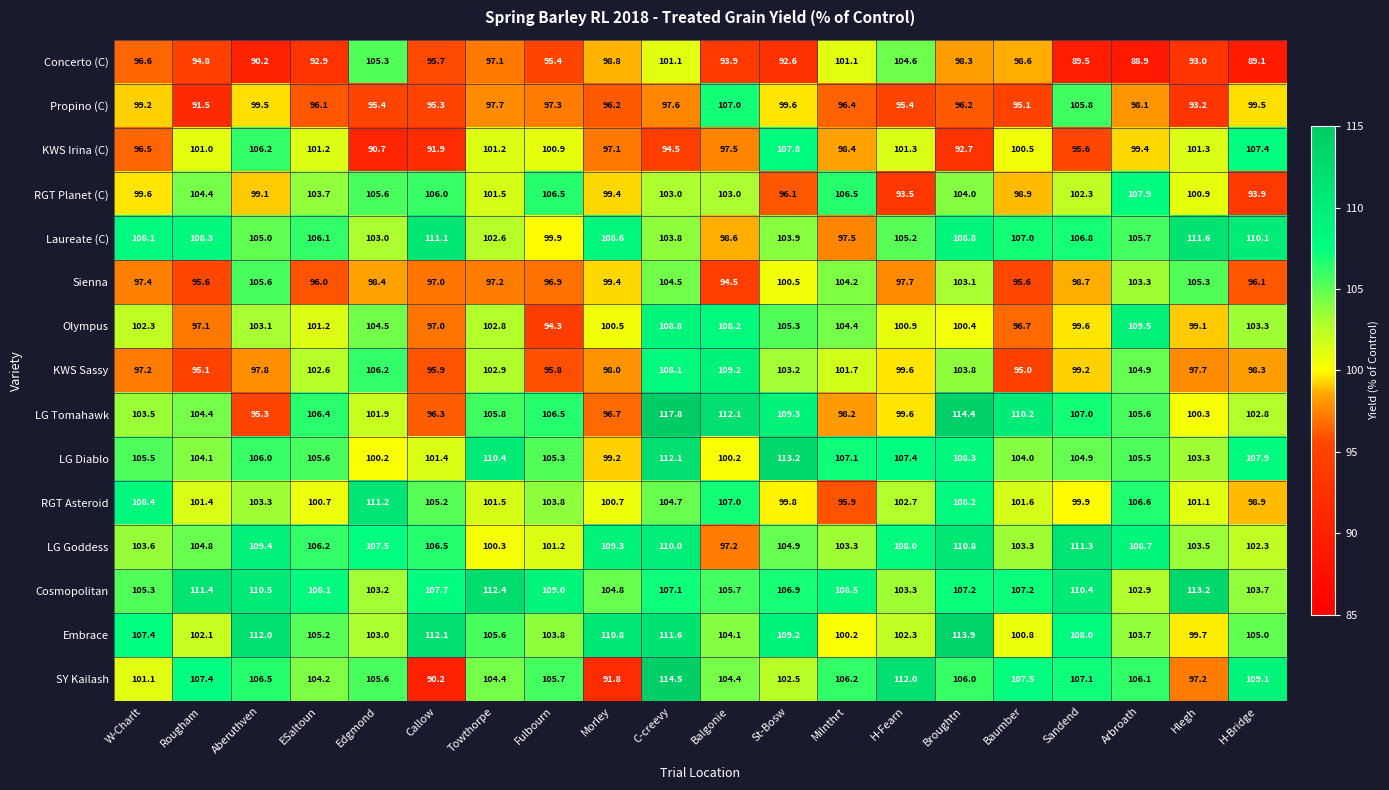

What is the average value of the LG Diablo series?

105.6